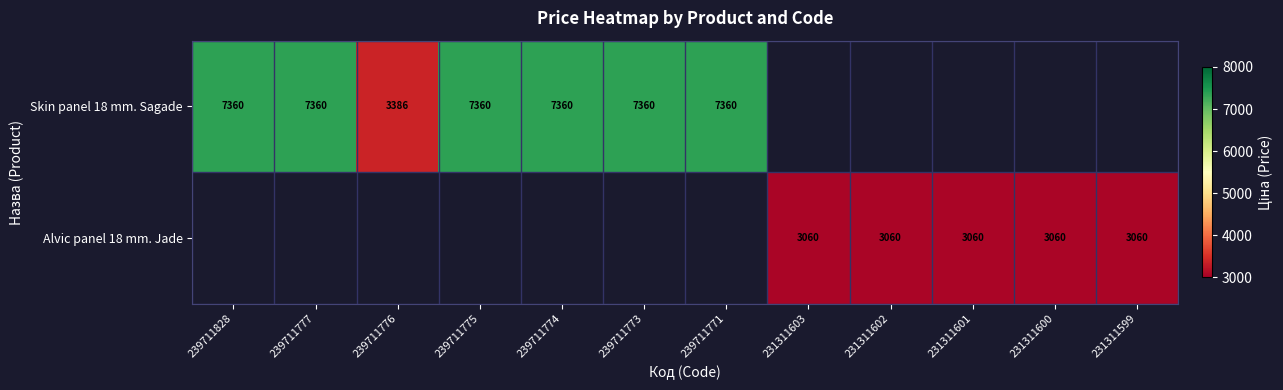

The Skin panel 18 mm. Sagade series shows 11283.2 at 239711771. True or false?

False